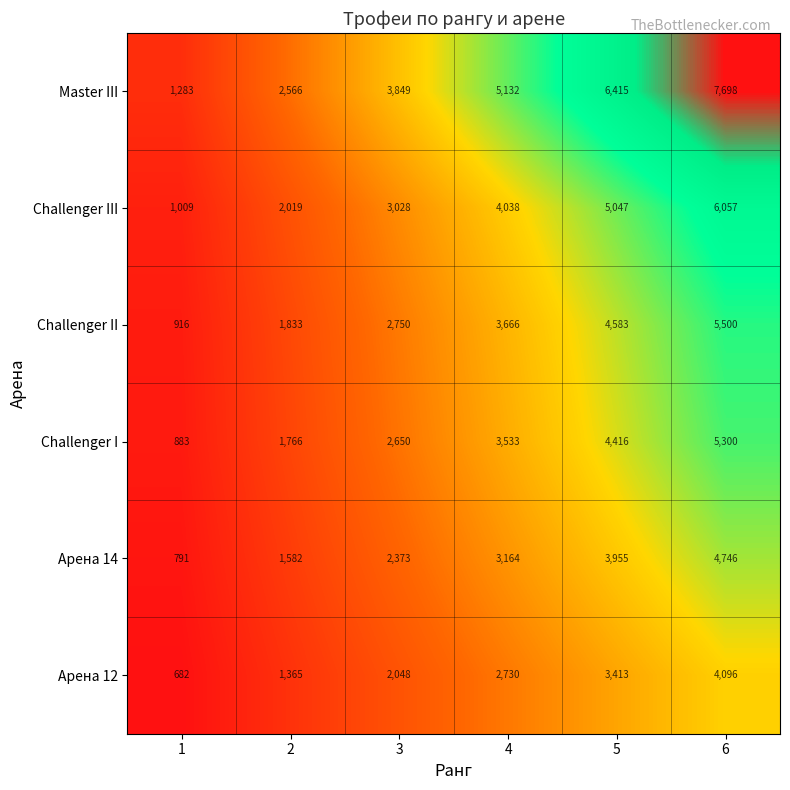

What is the total value across all series at 1?

5564